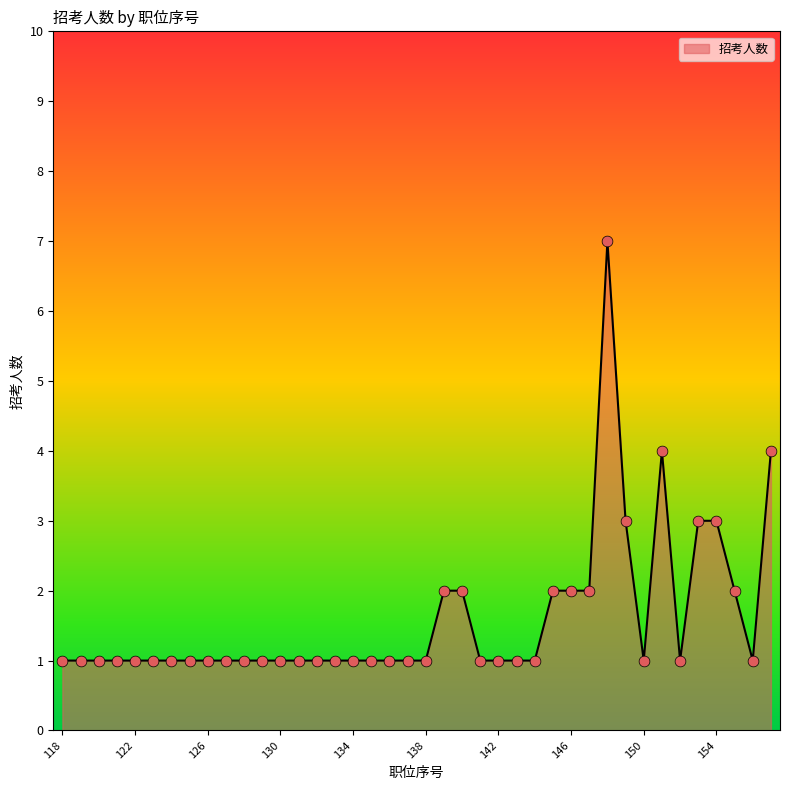

What is the difference between the maximum and minimum values?

6